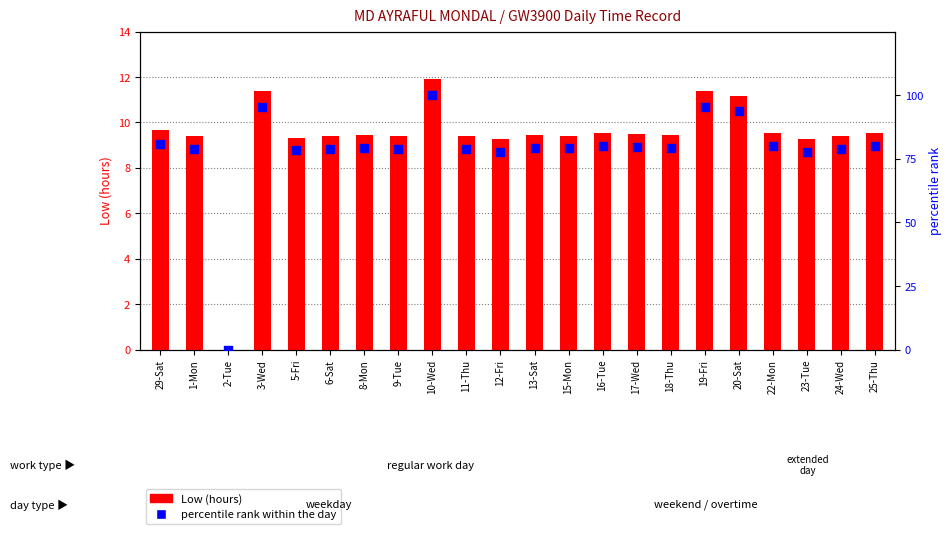

Which series contains the lowest Y value?

Low (hours)